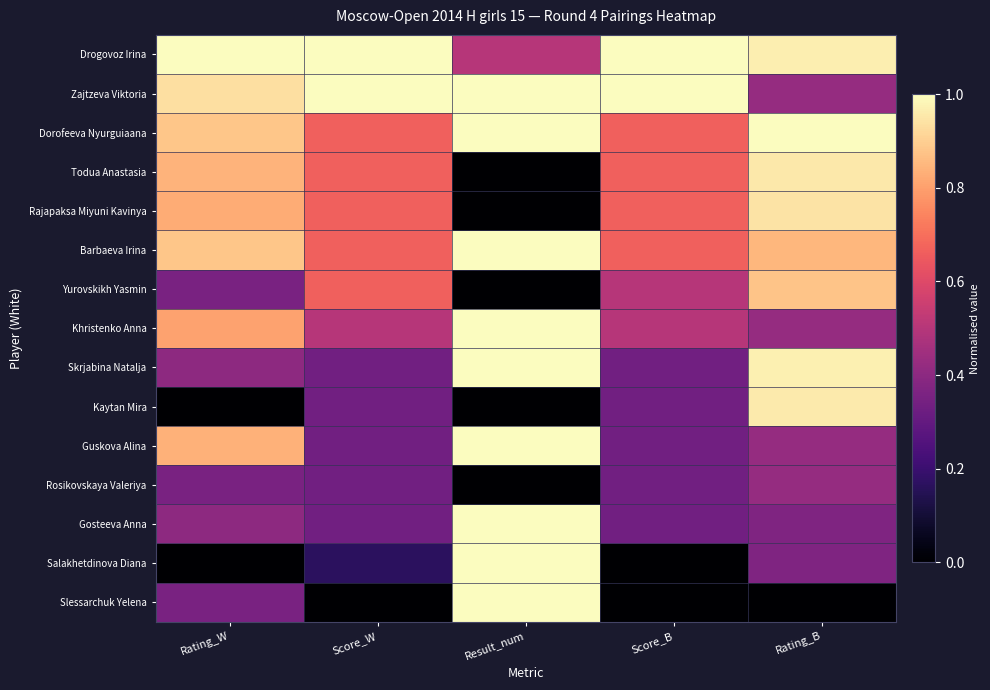

Which series has the largest total across all categories?

Drogovoz Irina